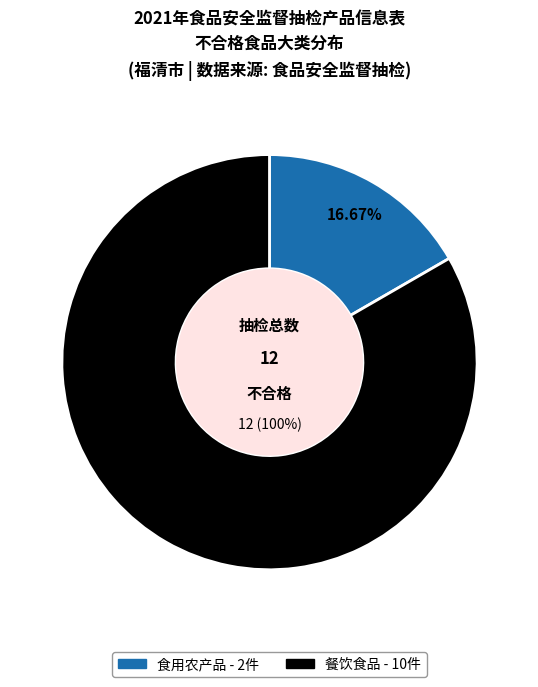

How many slices are in this pie chart?

2